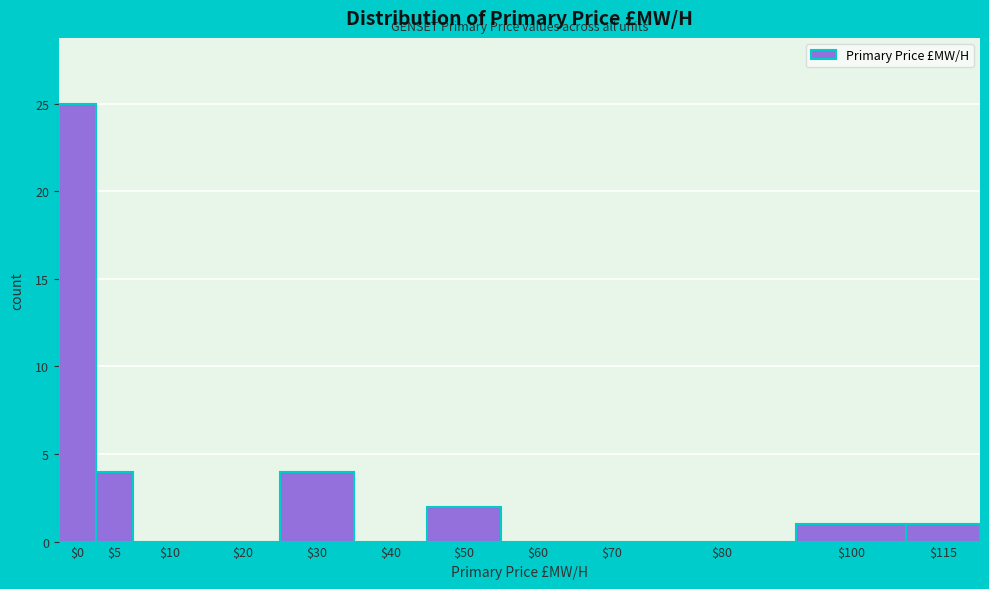

What is the maximum value shown in the chart?

25